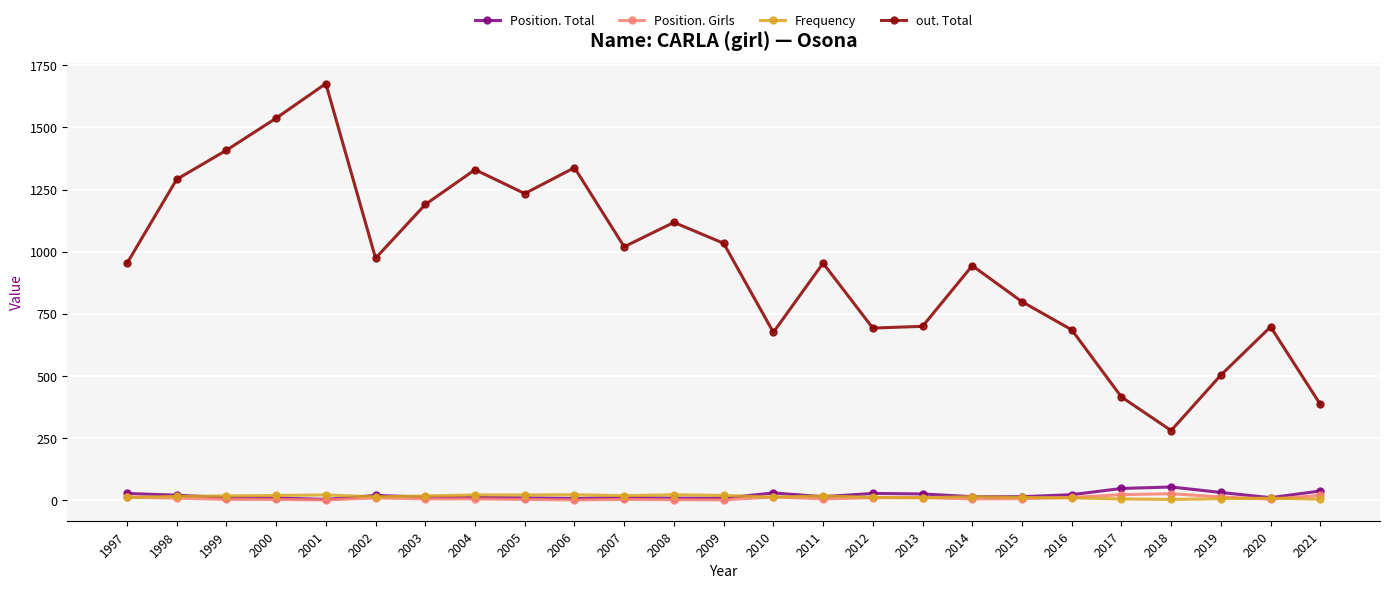

How many data points in Position. Total are less than 15?

11